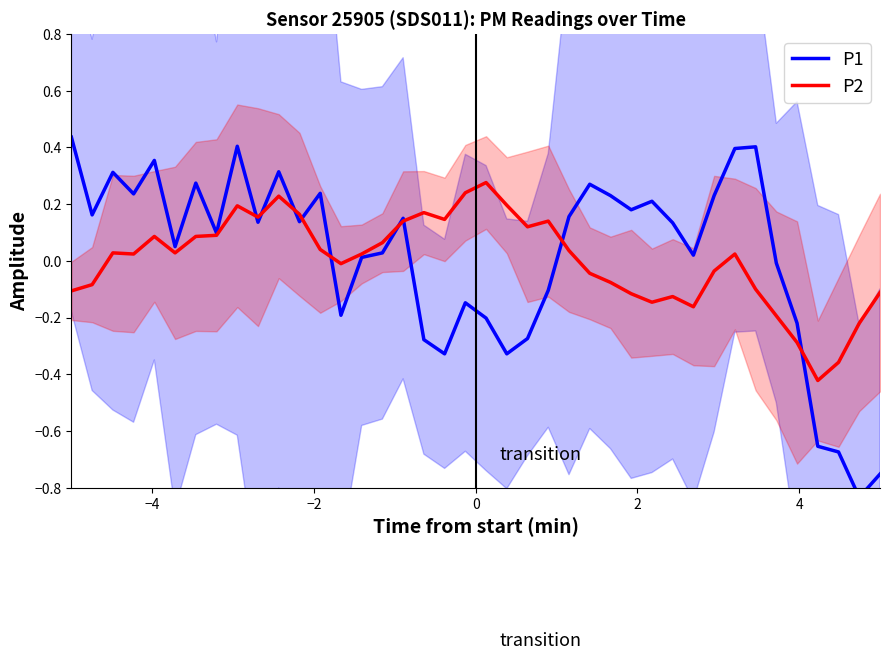

Which series has the largest total across all categories?

P1